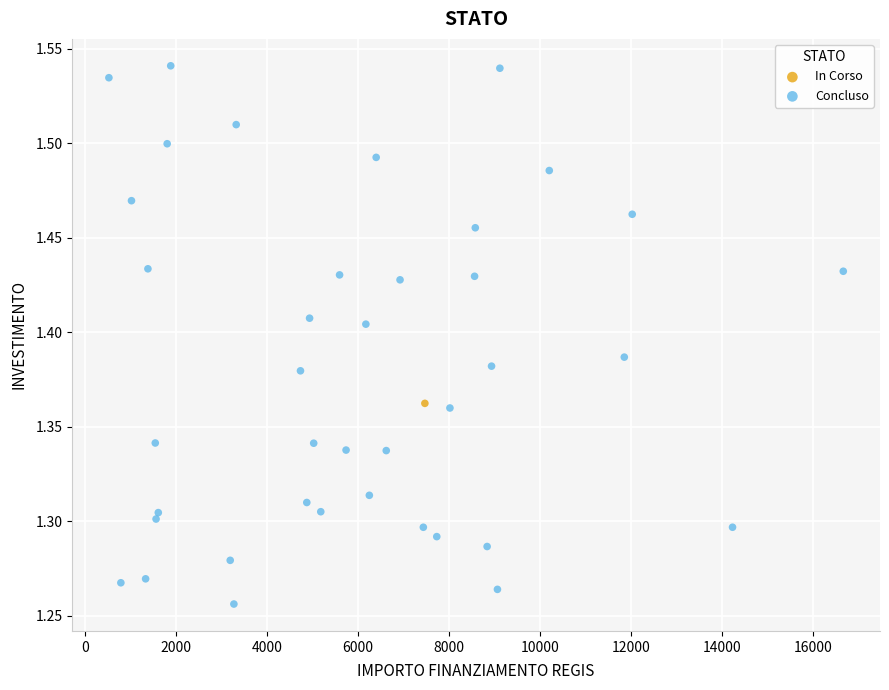

What are all the series names shown in the legend?

In Corso, Concluso